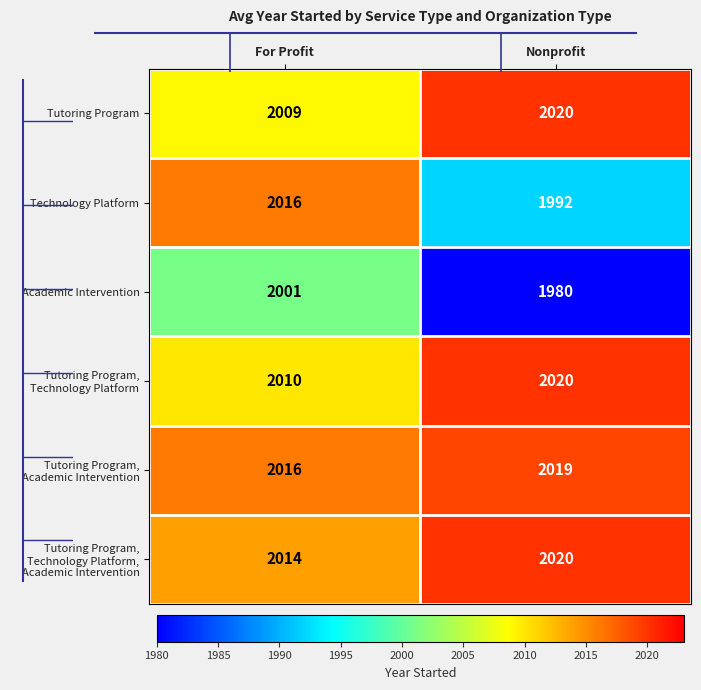

True or false: Tutoring Program has a value of 2009 at For Profit.

True